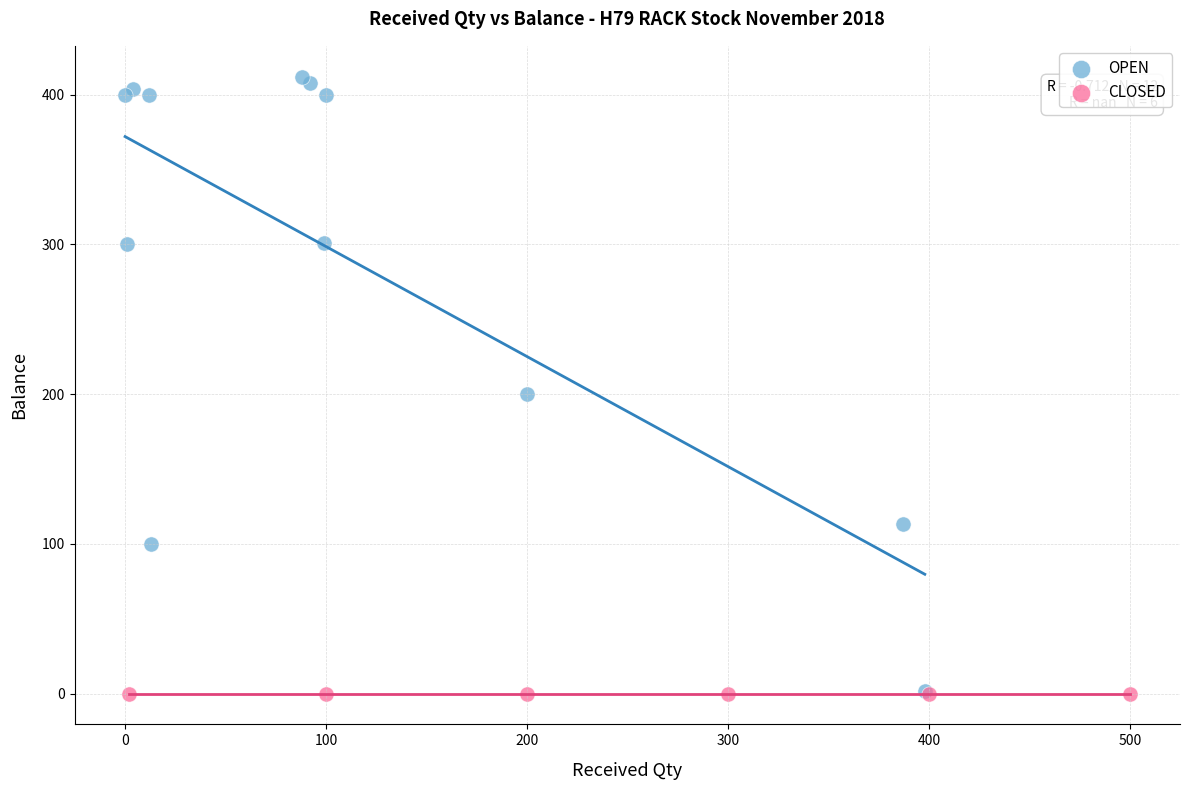

Which series reaches the maximum Y coordinate?

OPEN